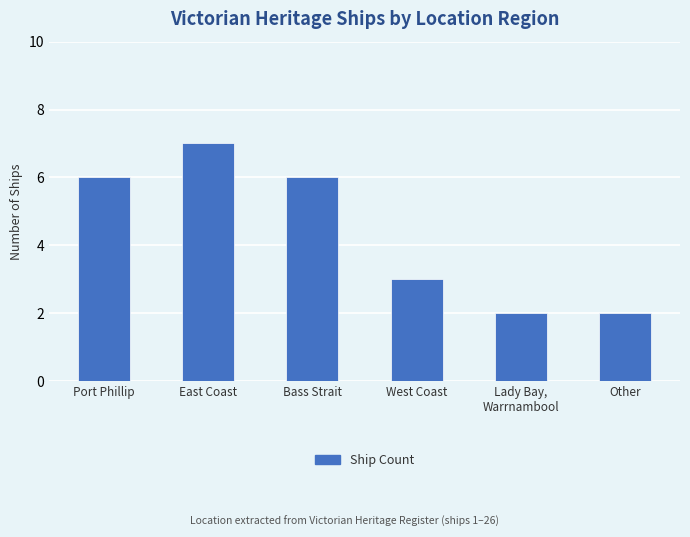

Approximately how many times larger is the value at Other compared to West Coast?

0.7